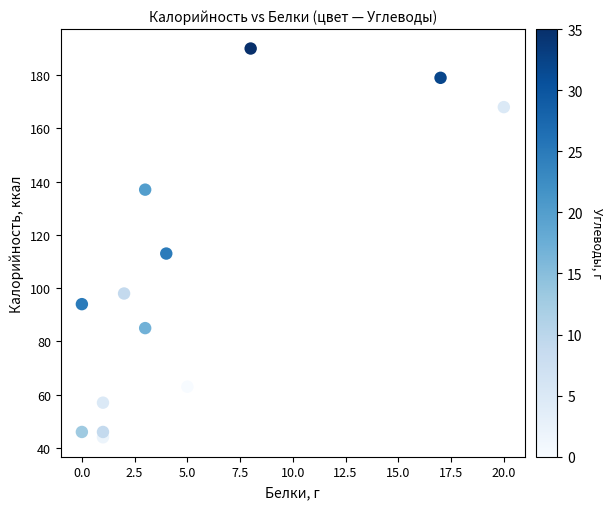

What Y value in the scatter plot is closest to 117?

113